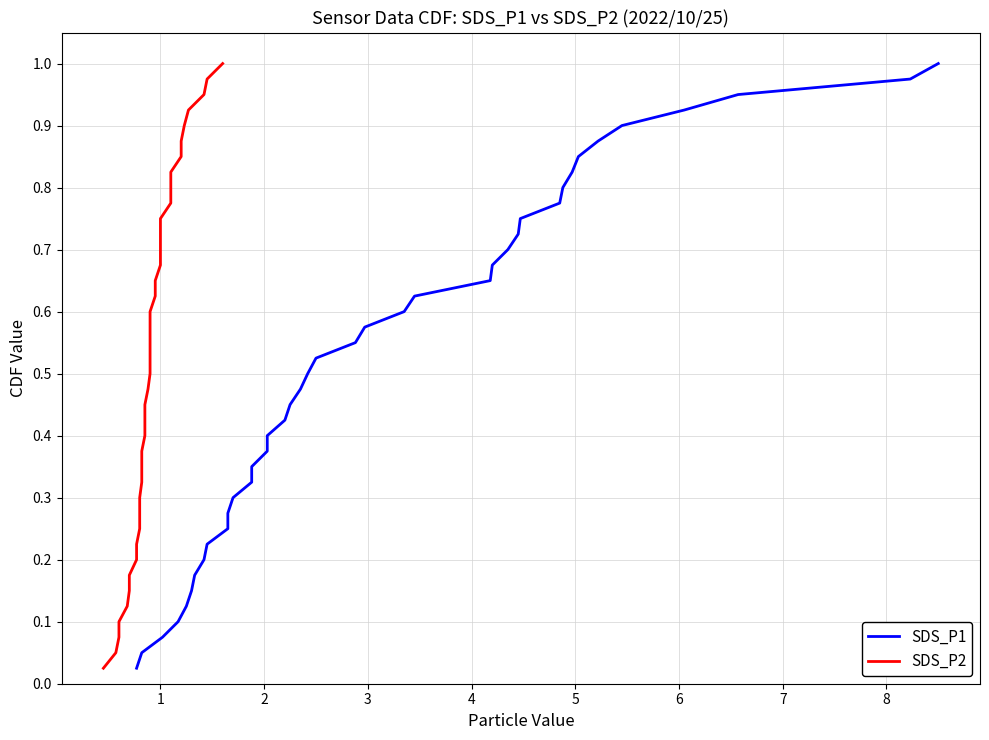

At how many categories does at least one series exceed 0?

40